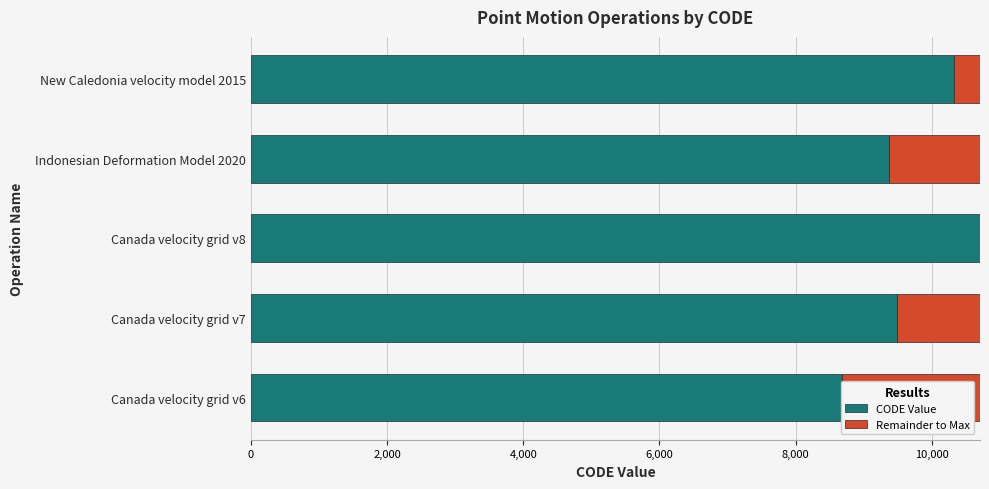

Which series has the largest total across all categories?

CODE Value